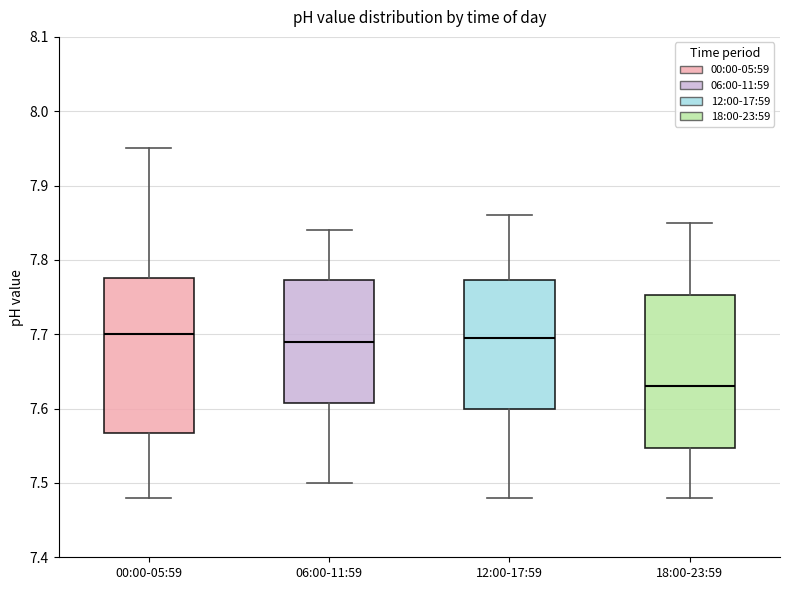

Reading left to right, read every box against the y-axis: the position of its median line, the range the box covers, and the ends of its whiskers. The values are not printed on the chart, so give them approximately, as read against the axis.

00:00-05:59: median 7.70, box 7.57 to 7.78, whiskers 7.48 to 7.95
06:00-11:59: median 7.69, box 7.61 to 7.77, whiskers 7.50 to 7.84
12:00-17:59: median 7.70, box 7.60 to 7.77, whiskers 7.48 to 7.86
18:00-23:59: median 7.63, box 7.55 to 7.75, whiskers 7.48 to 7.85